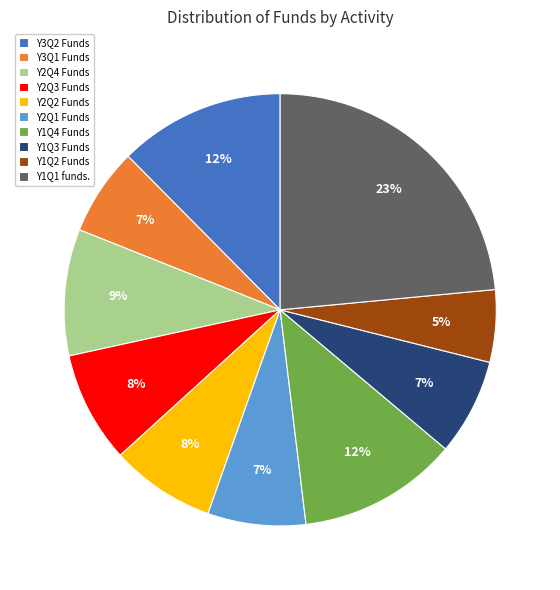

Combined, do Y2Q4 Funds and Y1Q4 Funds account for over 50%?

No